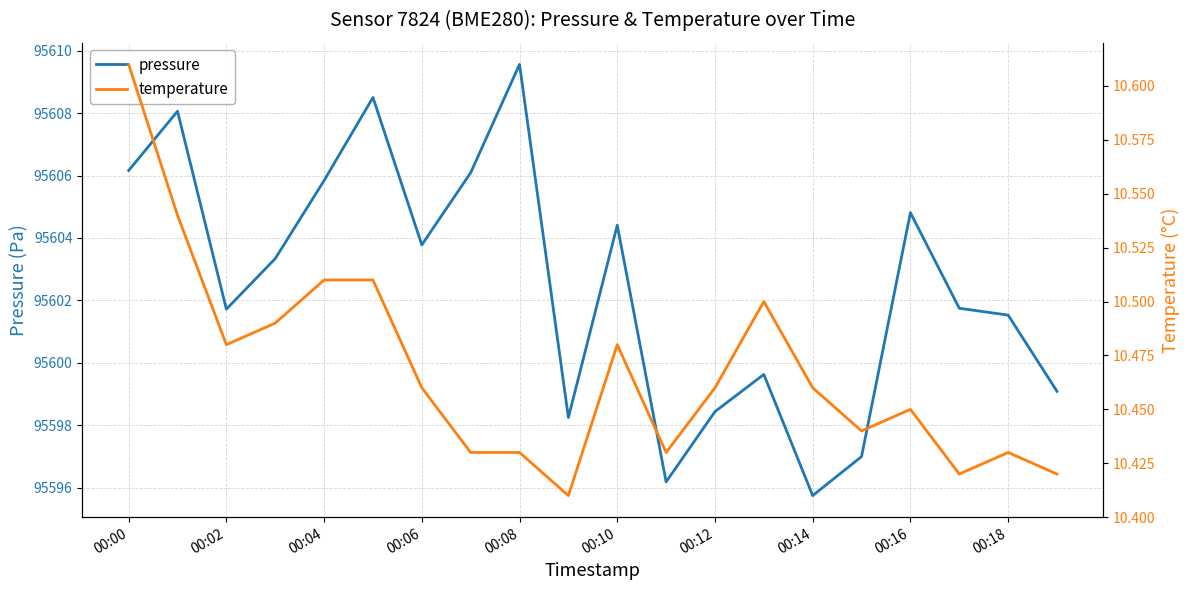

True or false: temperature has more than 0 interior local peaks.

True